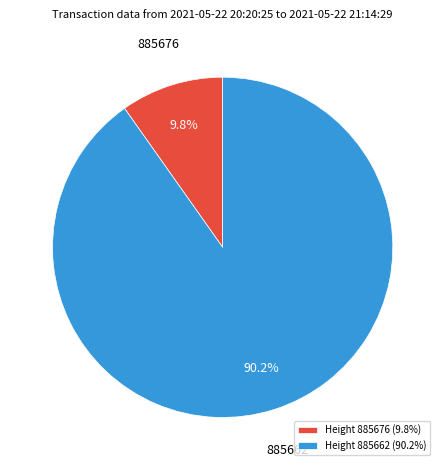

Does any single category account for the majority?

Yes